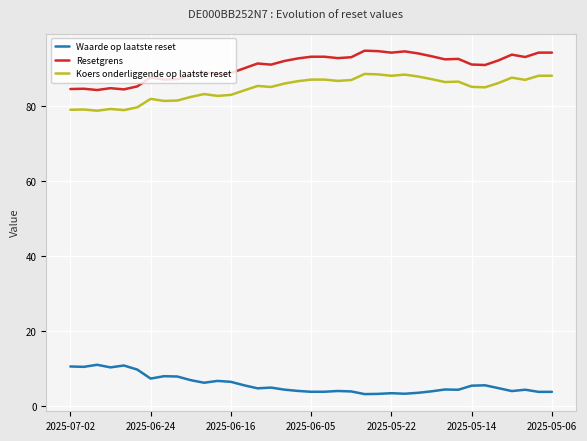

What is the greatest value displayed?

94.8